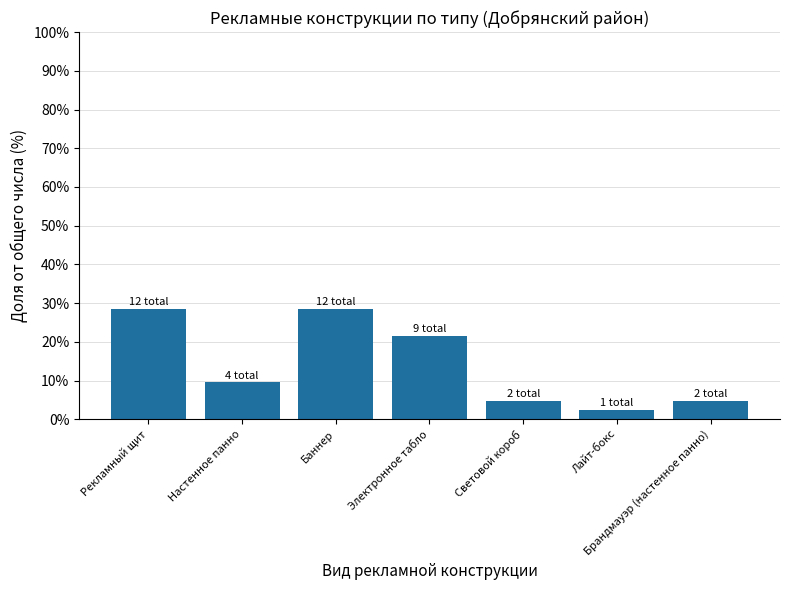

Are the bars horizontal?

No